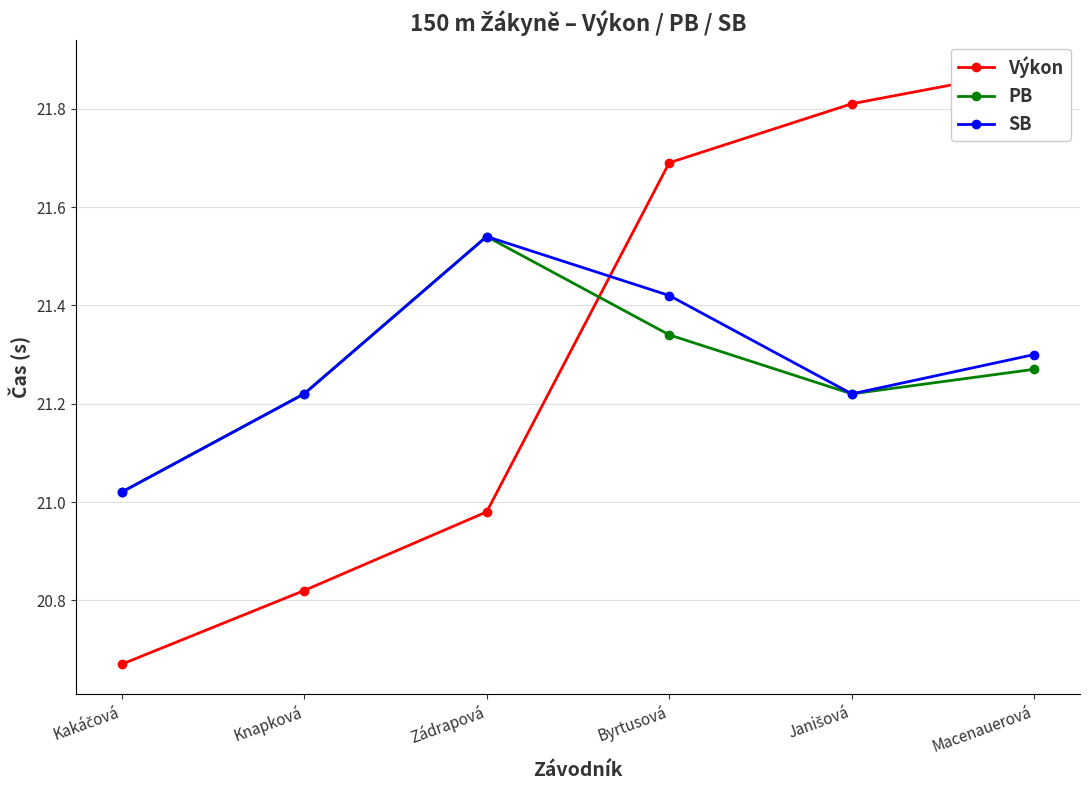

Reading right to left, list all the values displayed in this chart.

Výkon: 21.9	21.8	21.7	21.0	20.8	20.7
PB: 21.3	21.2	21.3	21.5	21.2	21.0
SB: 21.3	21.2	21.4	21.5	21.2	21.0